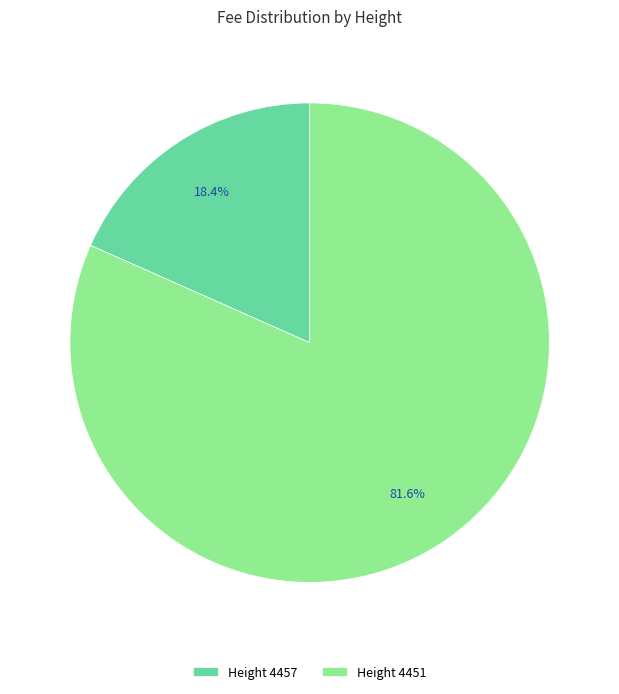

Rank the categories by value from lowest to highest.

Height 4457, Height 4451